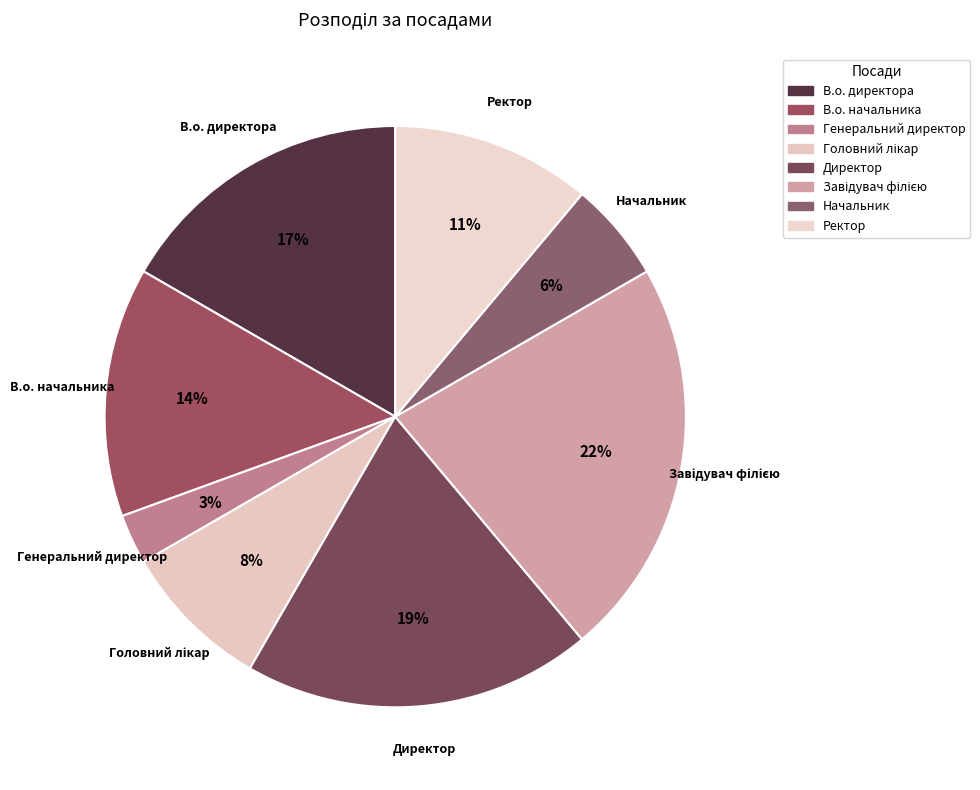

Does Ректор account for over 50% of the chart?

No